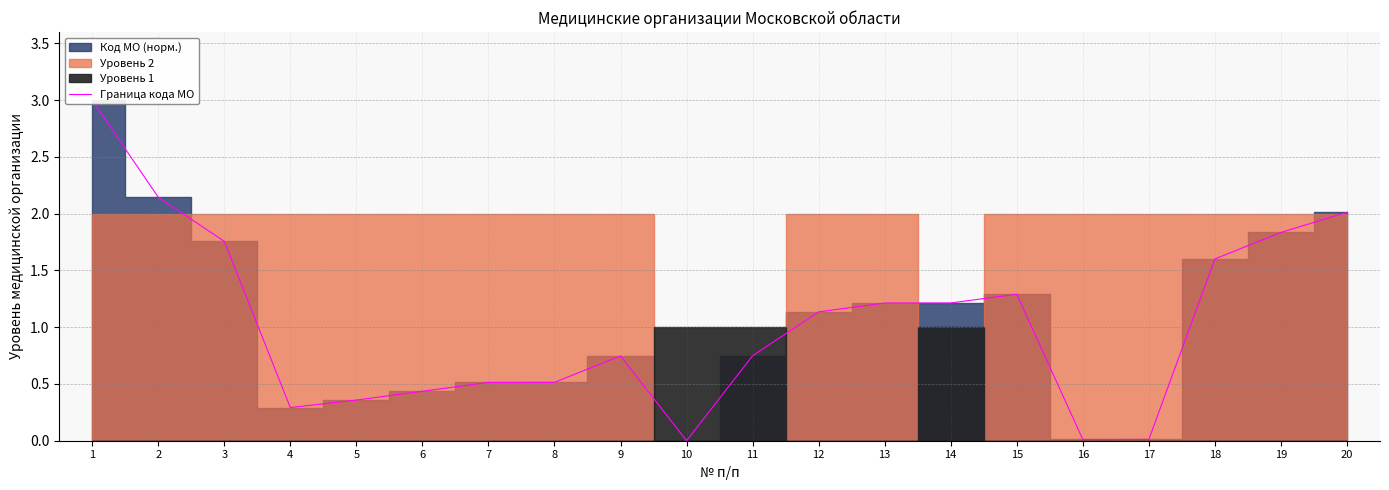

At which category does the data reach its first local valley?

4